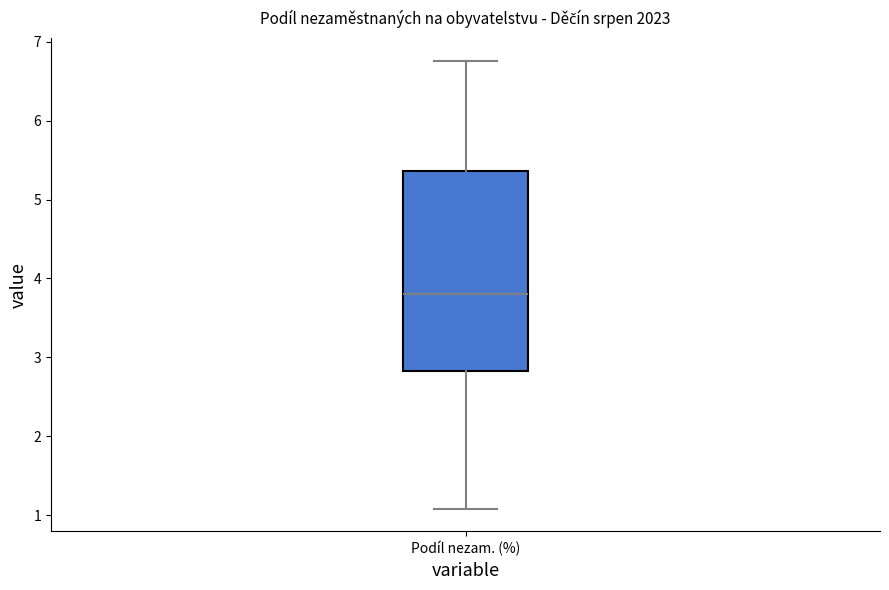

Read this box plot against the y-axis: the position of the median line, the range covered by the box, and the ends of both whiskers. The values are not printed on the chart, so give them approximately, as read against the axis.

median 3.8, box 2.8 to 5.4, whiskers 1.1 to 6.8